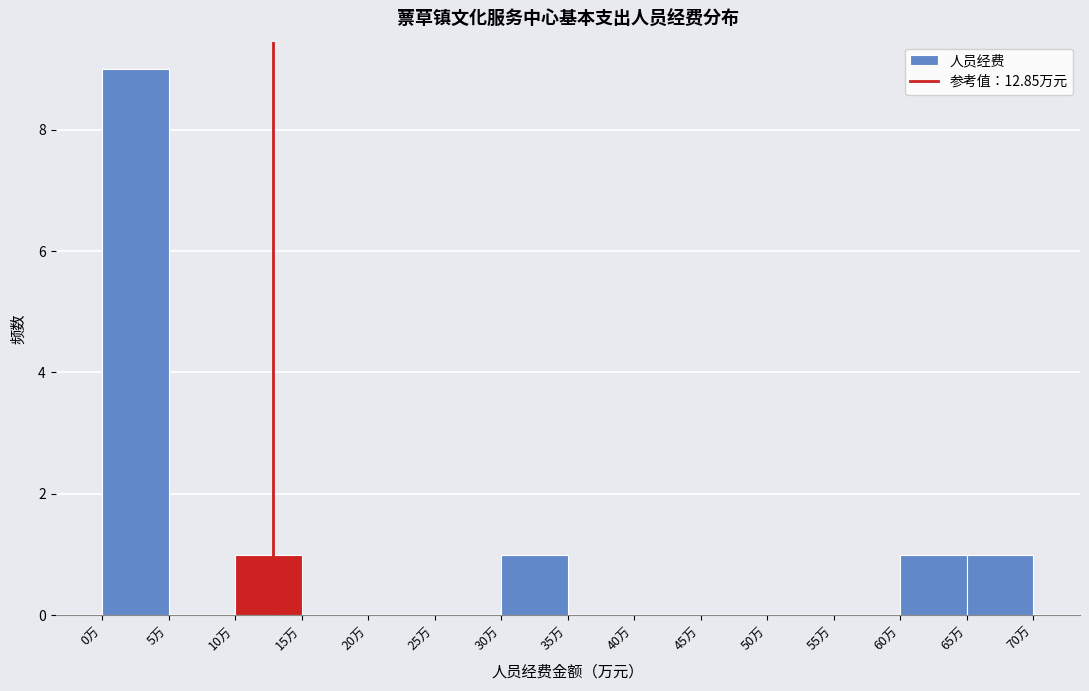

How tall is the bar that spans 10 to 15 on the x-axis? The values are not printed on the chart, so give them approximately, as read against the axis.

1